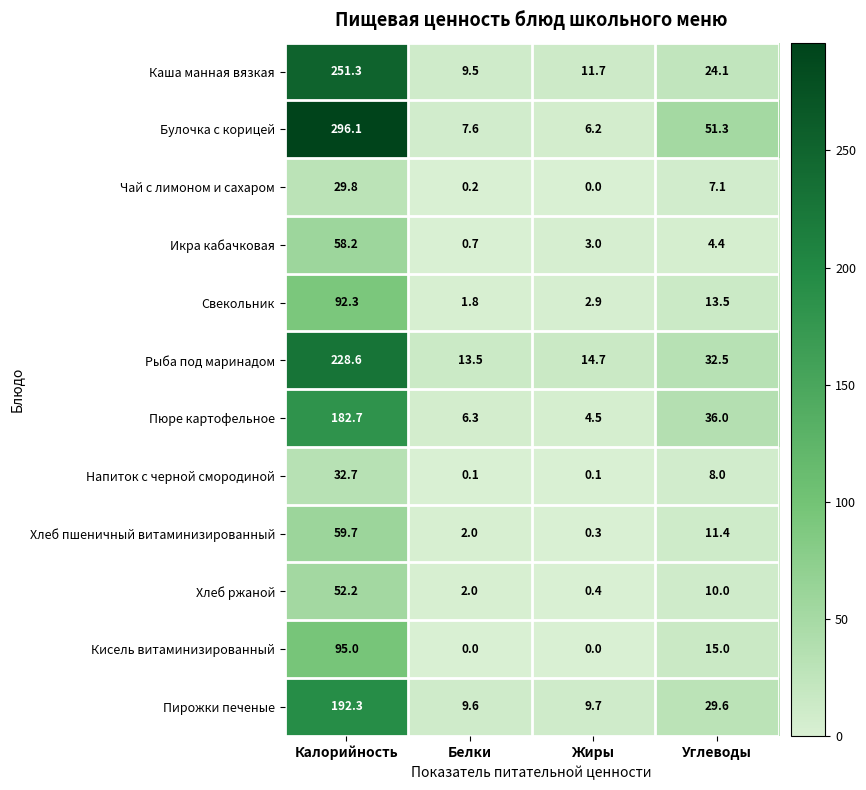

Between Жиры and Углеводы, which series saw the biggest shift?

Булочка с корицей